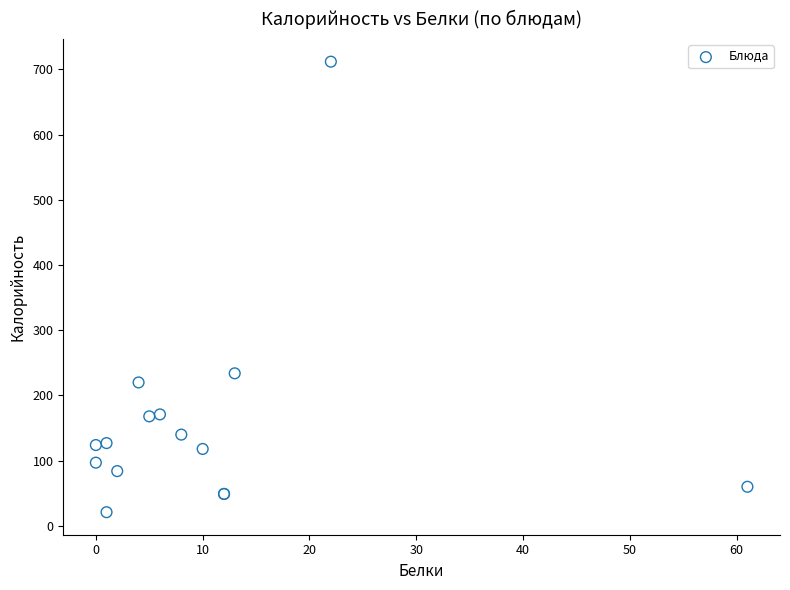

What Y value in the scatter plot is closest to 366?

234